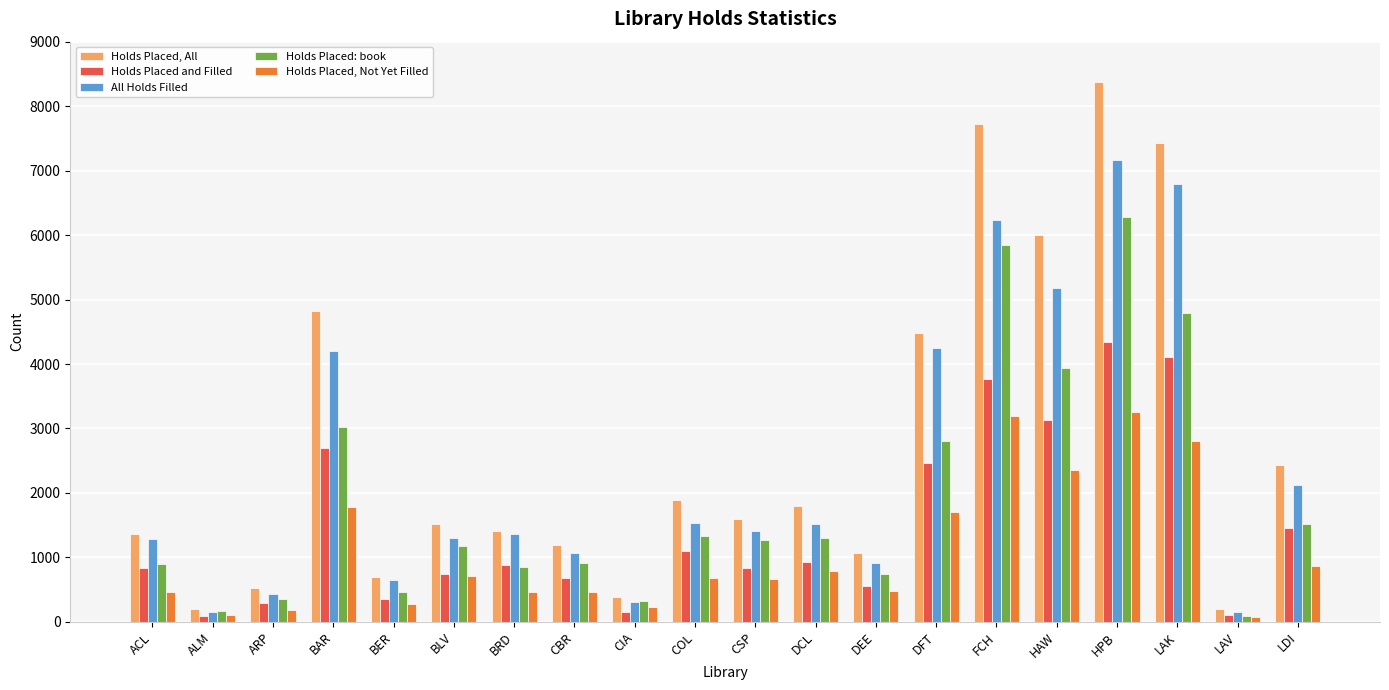

Which series has the largest total across all categories?

Holds Placed, All